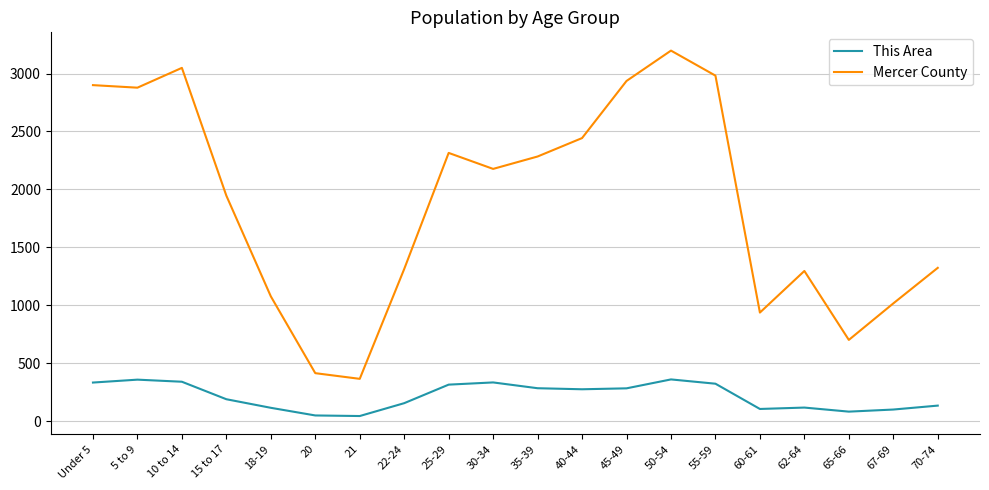

True or false: This Area and Mercer County intersect in this chart.

False